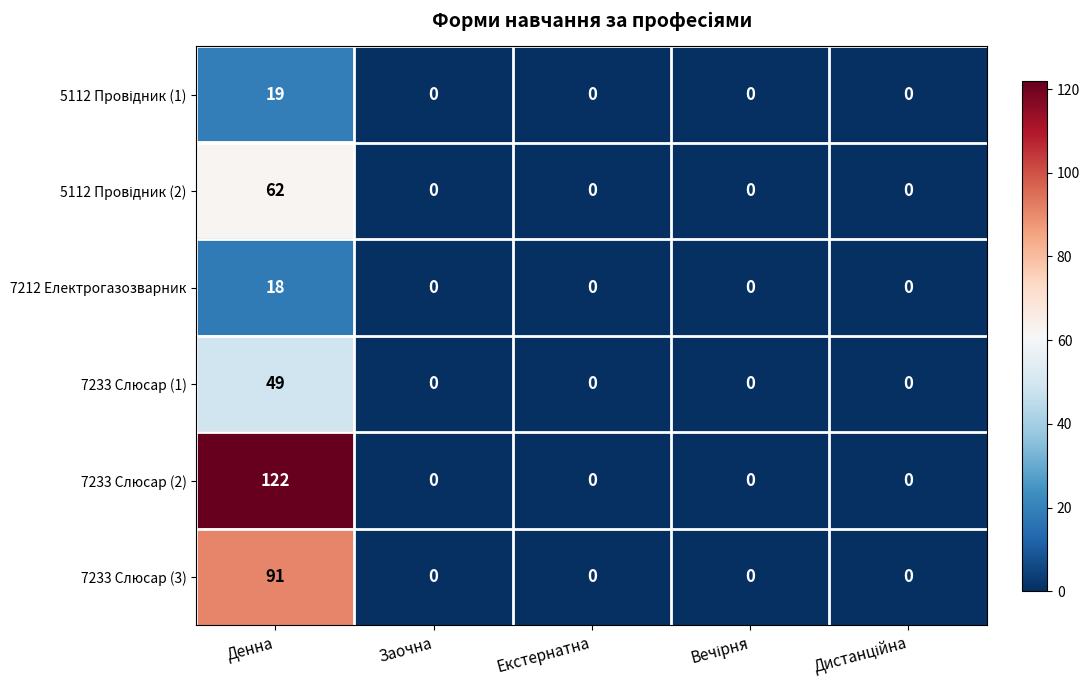

Count the number of data series in this chart.

6